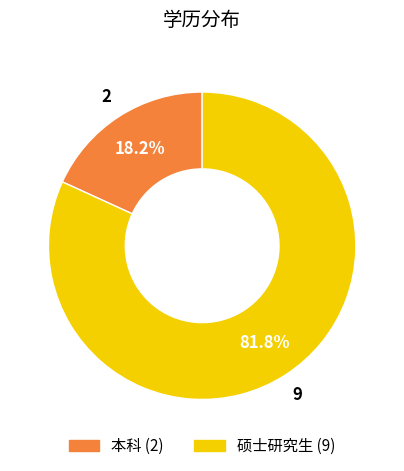

Is it true that 硕士研究生 is 82% of the pie?

True